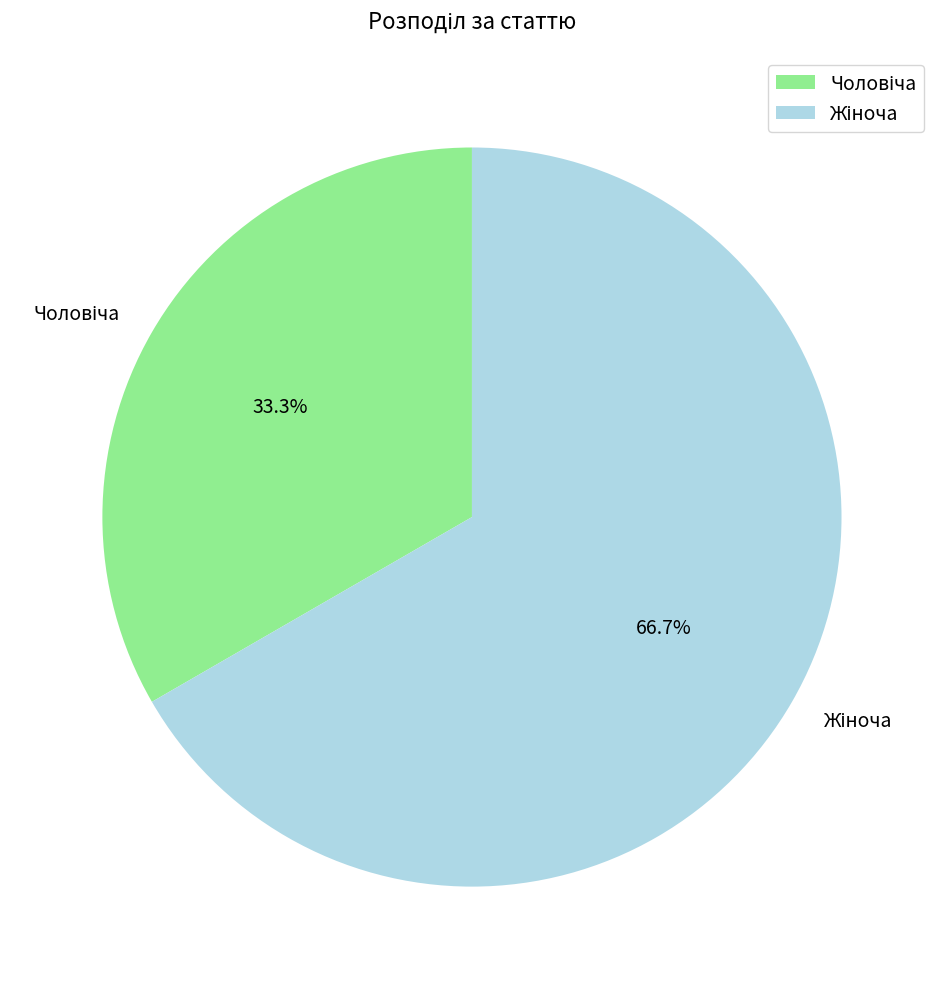

Does any single category account for the majority?

Yes